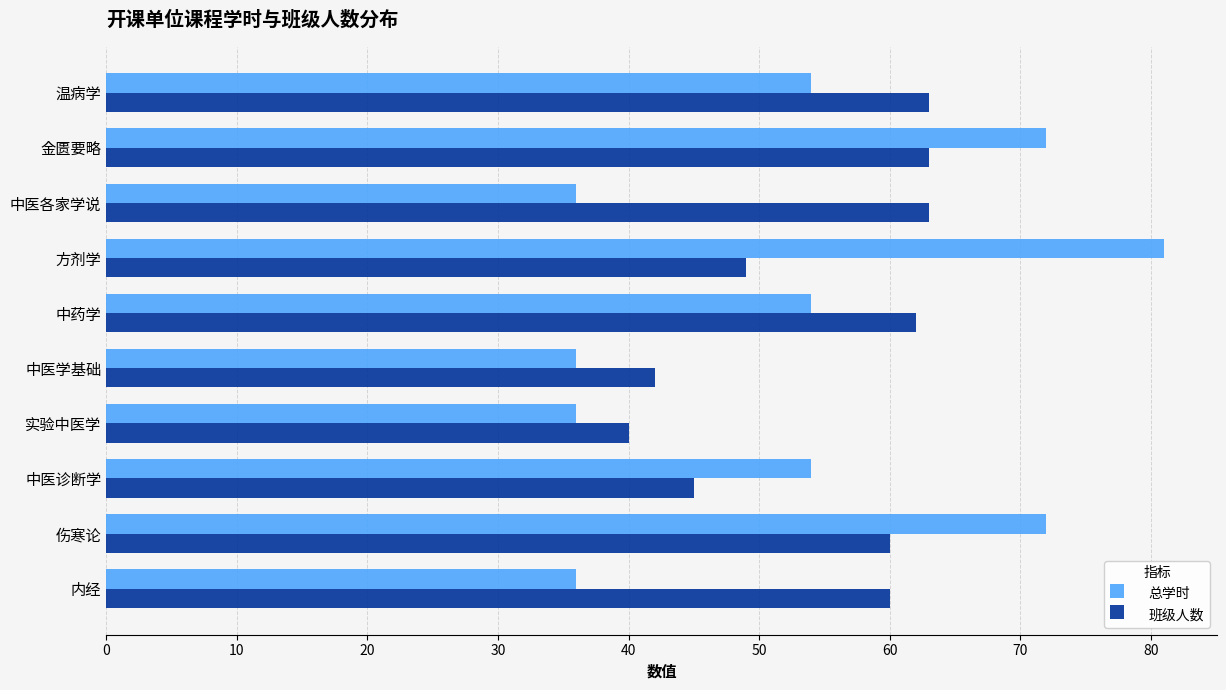

Which series has the largest total across all categories?

班级人数